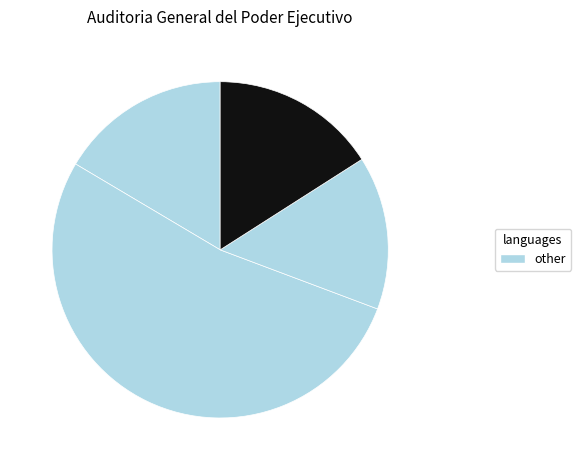

How many segments does this pie chart have?

4